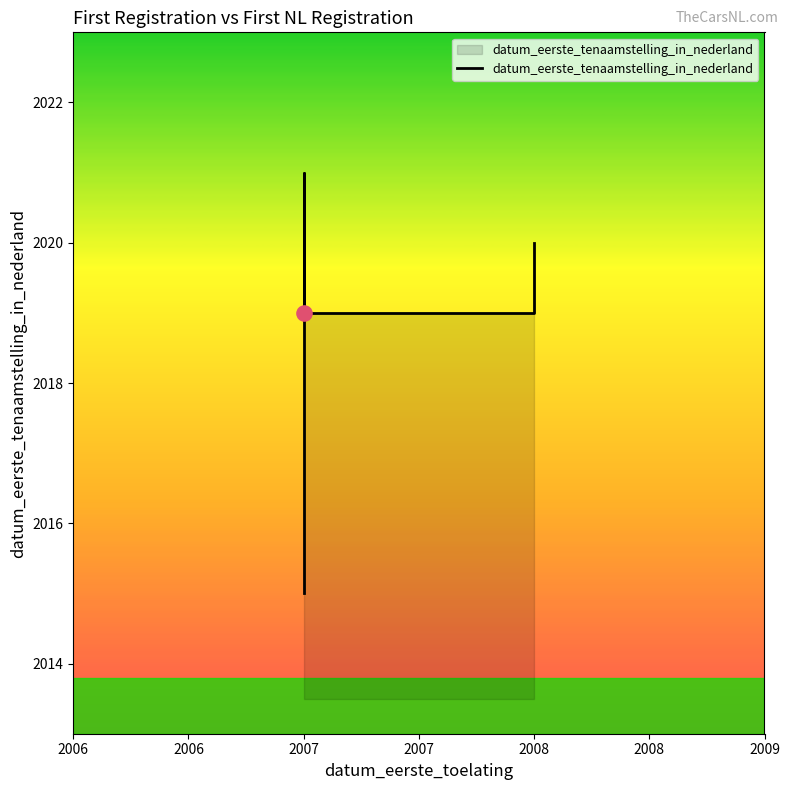

What is the change in value from 2007 to 2008?

+1